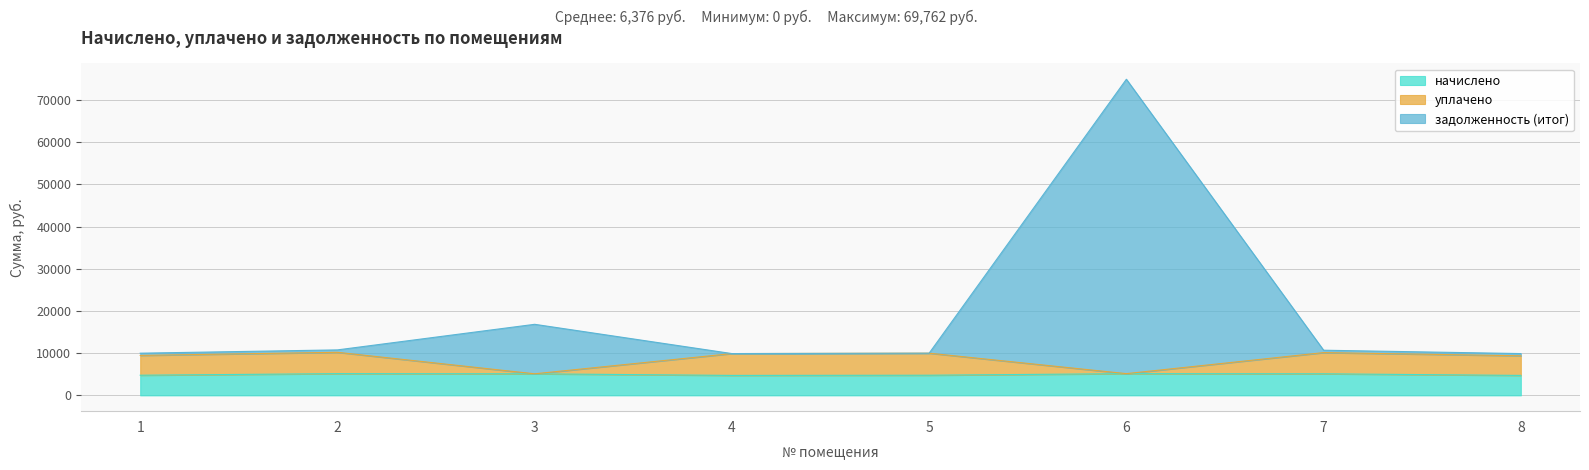

True or false: начислено and задолженность (итог) intersect in this chart.

False